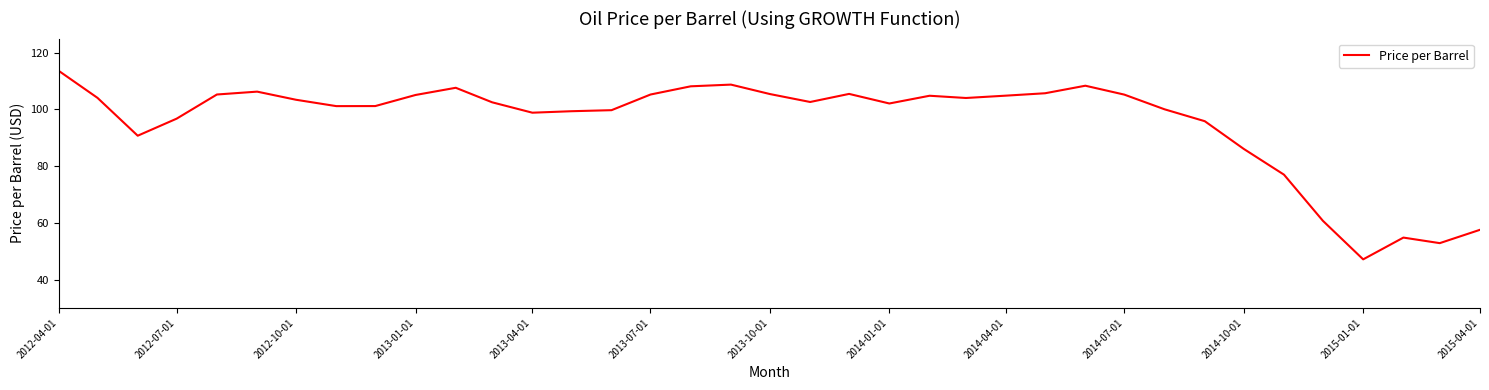

What is the maximum value shown in the chart?

113.7